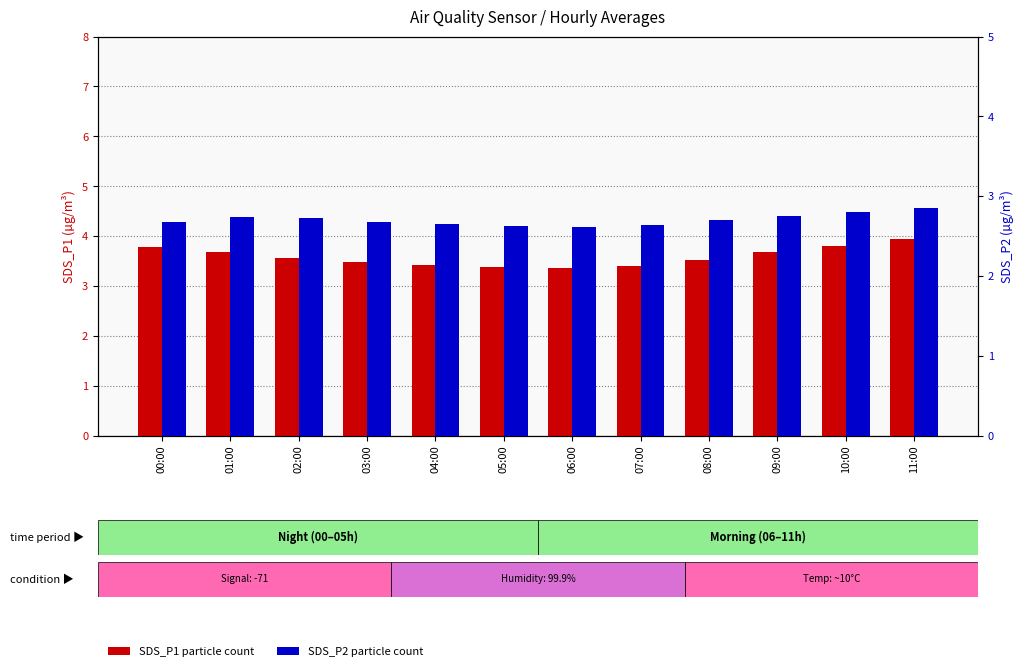

The value of SDS_P2 (µg/m³) at 05:00 is 1.6. True or false?

False